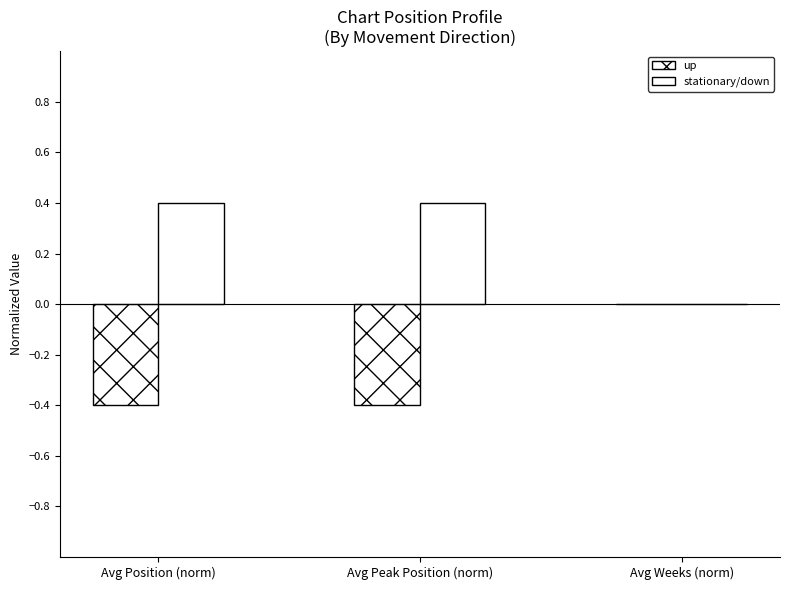

Is it true that up equals -0.3 at Avg Peak Position (norm)?

False